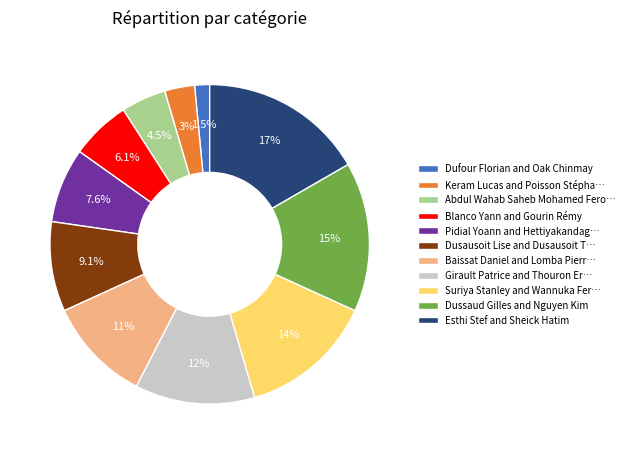

Does any single category account for the majority?

No